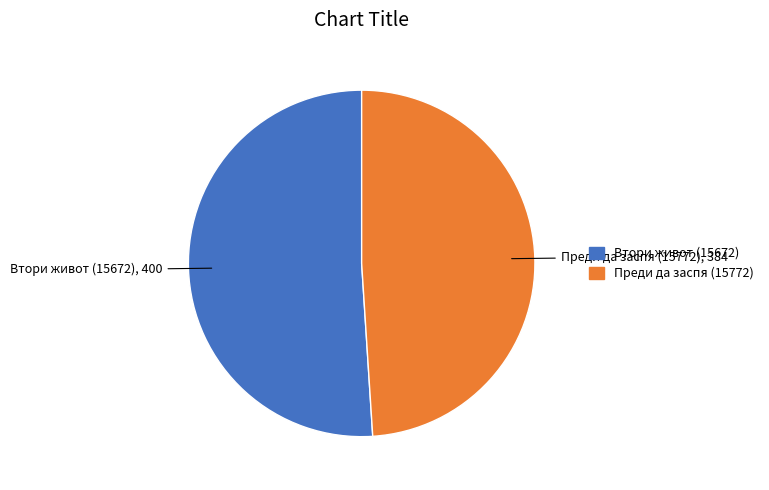

Rank the categories by value from highest to lowest.

Втори живот (15672), Преди да заспя (15772)